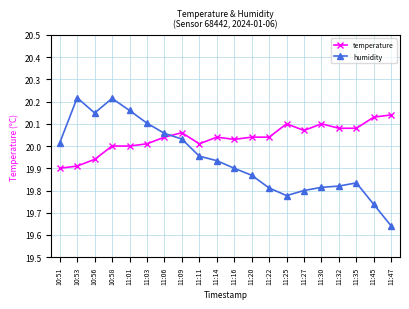

At which category does the chart reach its minimum across all series?

11:47